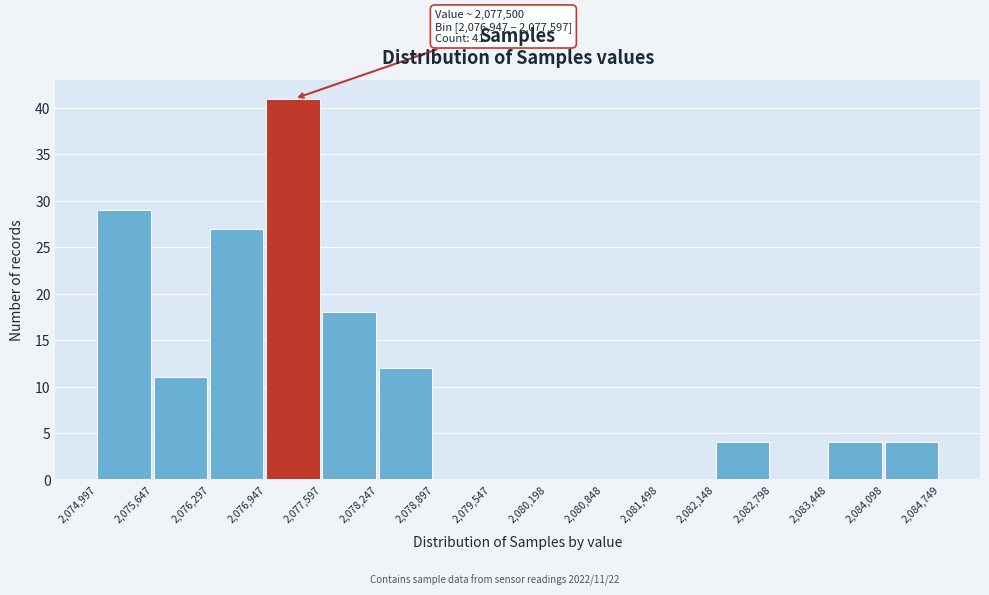

Which range on the x-axis has the tallest bar?

2,076,947 to 2,077,597